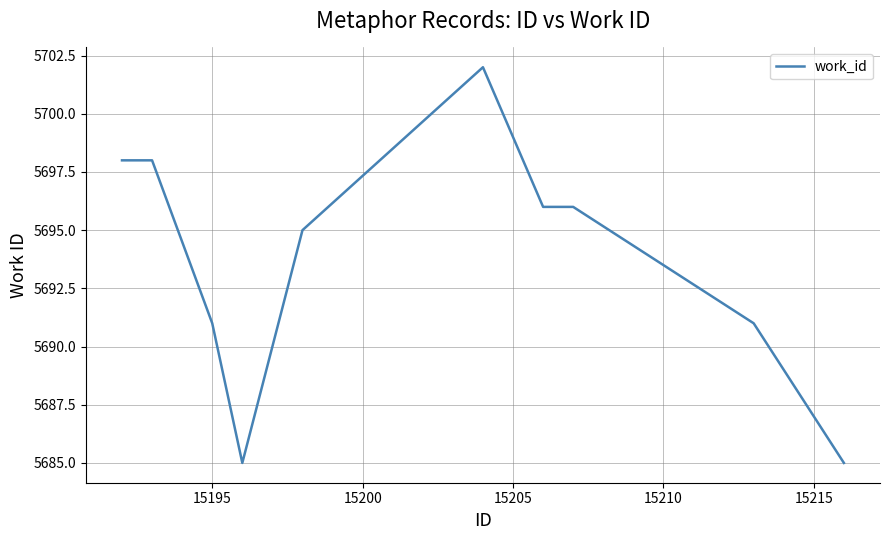

What is the smallest value displayed?

5685